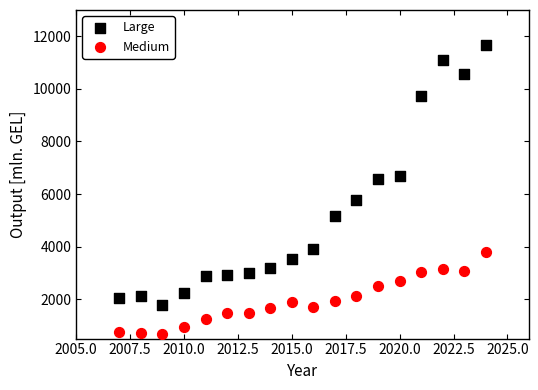

Which series contains the lowest Y value?

Medium